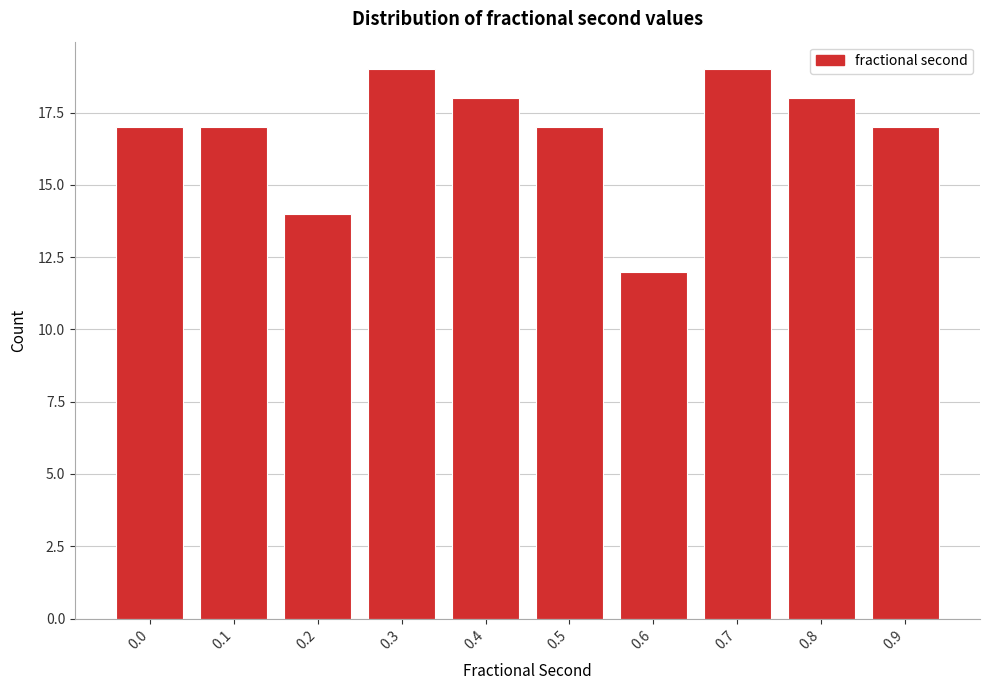

Reading right to left, transcribe all the data shown in this chart.

17	18	19	12	17	18	19	14	17	17